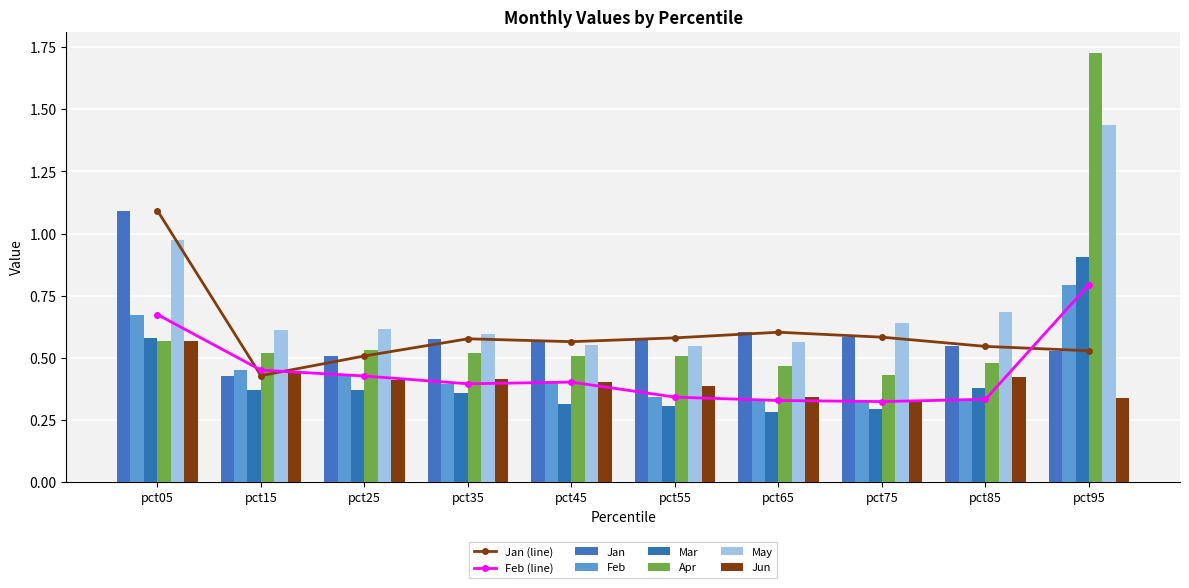

Reading left to right, transcribe all the data shown in this chart.

Jan: 1.1	0.4	0.5	0.6	0.6	0.6	0.6	0.6	0.5	0.5
Feb: 0.7	0.5	0.4	0.4	0.4	0.3	0.3	0.3	0.3	0.8
Mar: 0.6	0.4	0.4	0.4	0.3	0.3	0.3	0.3	0.4	0.9
Apr: 0.6	0.5	0.5	0.5	0.5	0.5	0.5	0.4	0.5	1.7
May: 1.0	0.6	0.6	0.6	0.6	0.5	0.6	0.6	0.7	1.4
Jun: 0.6	0.4	0.4	0.4	0.4	0.4	0.3	0.3	0.4	0.3